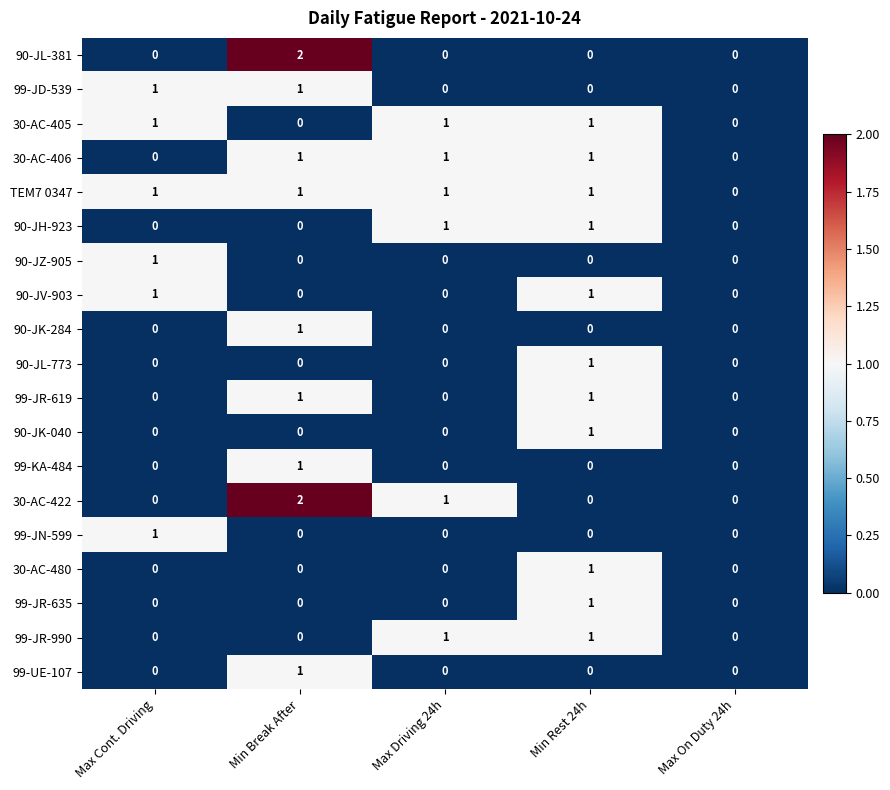

What is the total value across all series at Min Rest 24h?

11